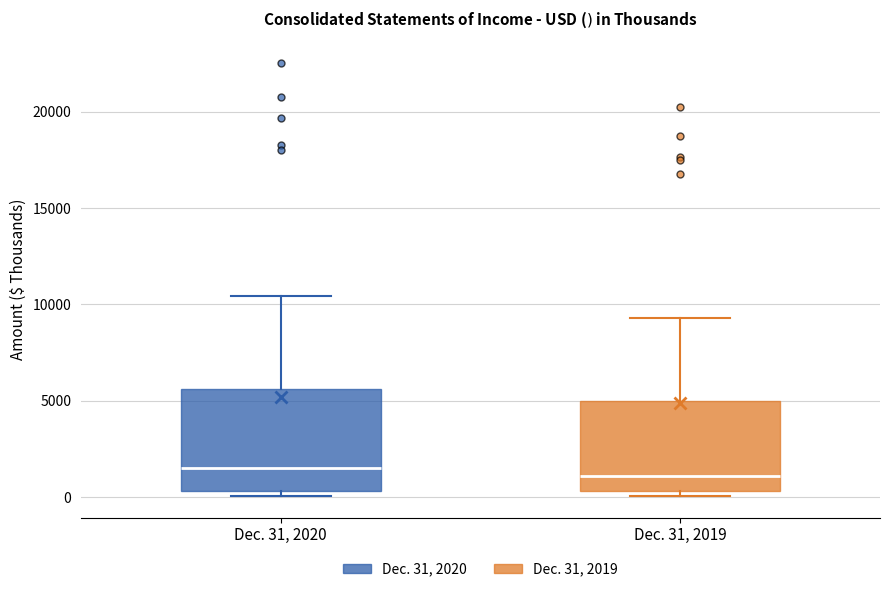

Comparing the boxes themselves (not the whiskers), which one is the tallest?

Dec. 31, 2020